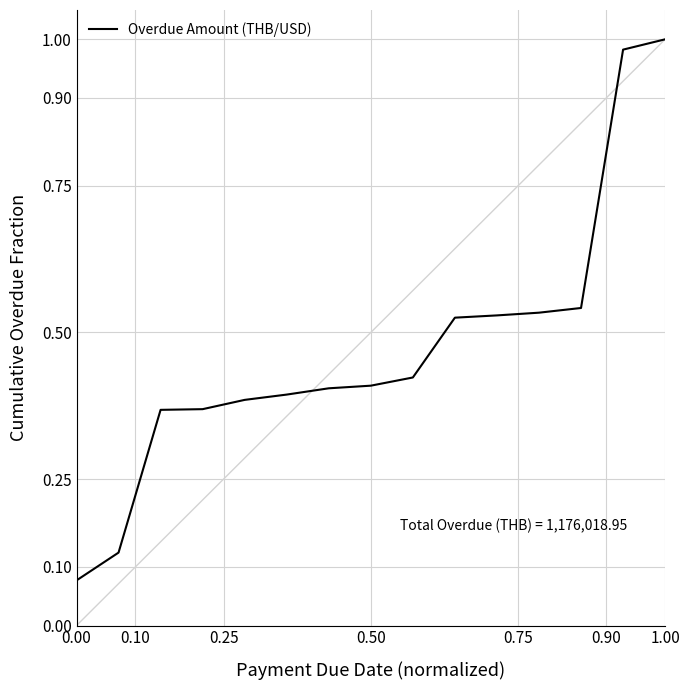

What is the difference between the maximum and minimum values?

0.9